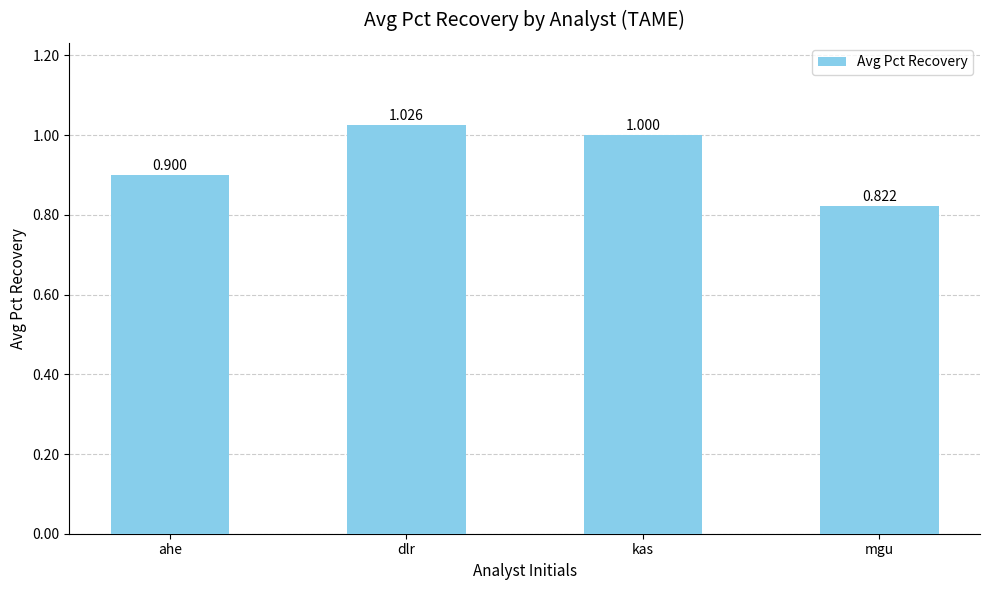

What is the maximum value shown in the chart?

1.0